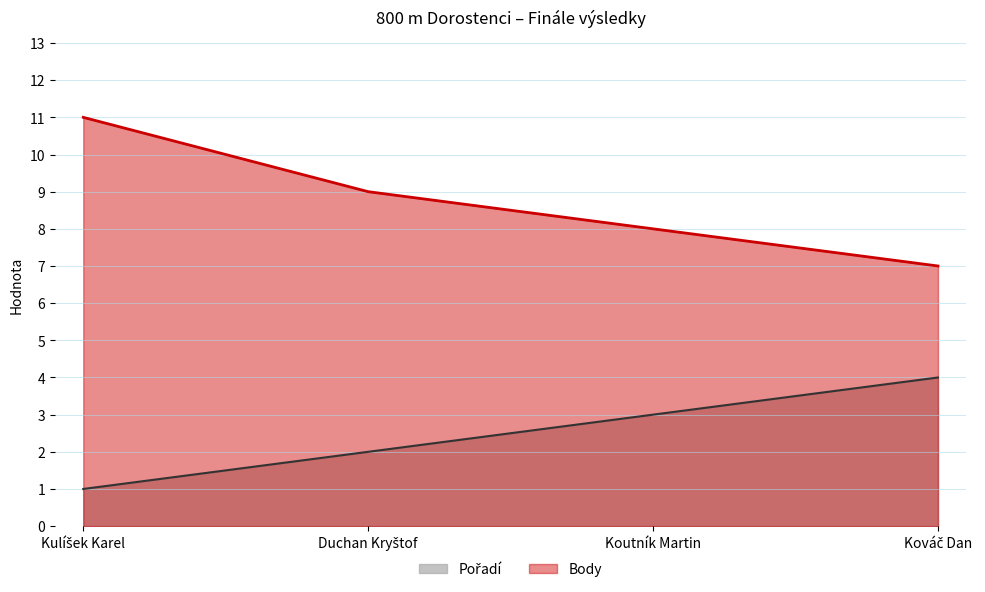

Reading left to right, transcribe all the data shown in this chart.

Pořadí: 1	2	3	4
Body: 11	9	8	7